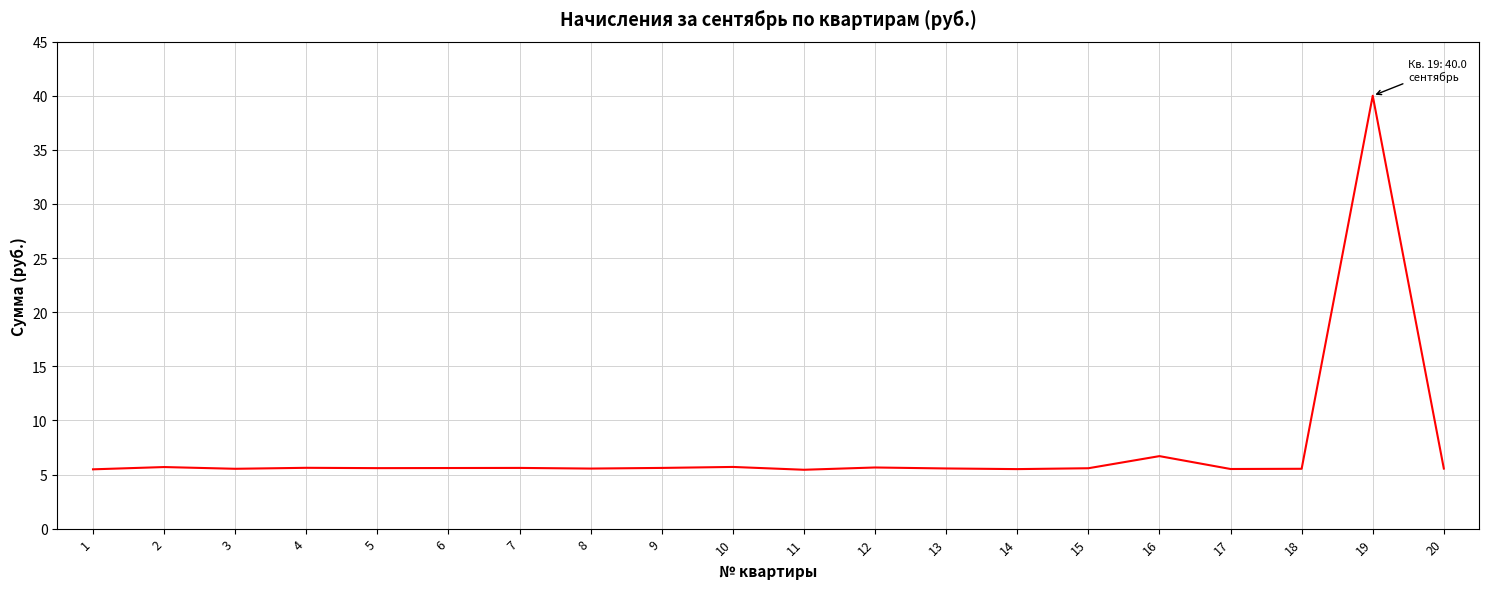

Does the chart have visible grid lines?

Yes